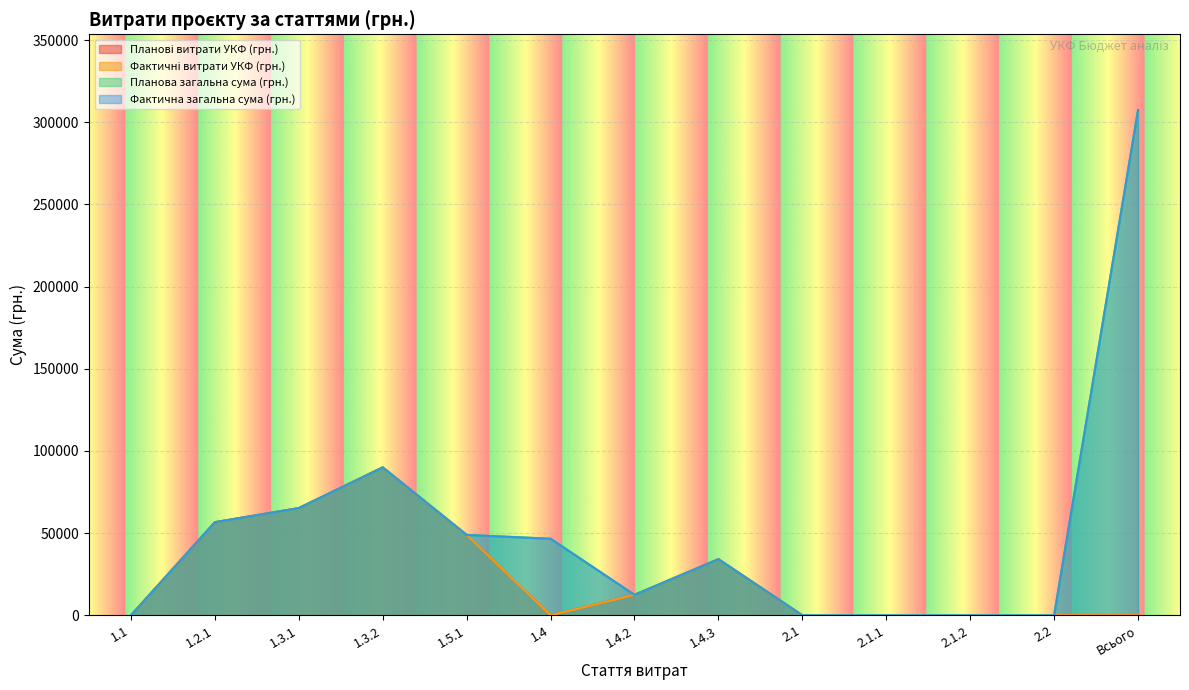

At which category is the sum across all series the highest?

Всього